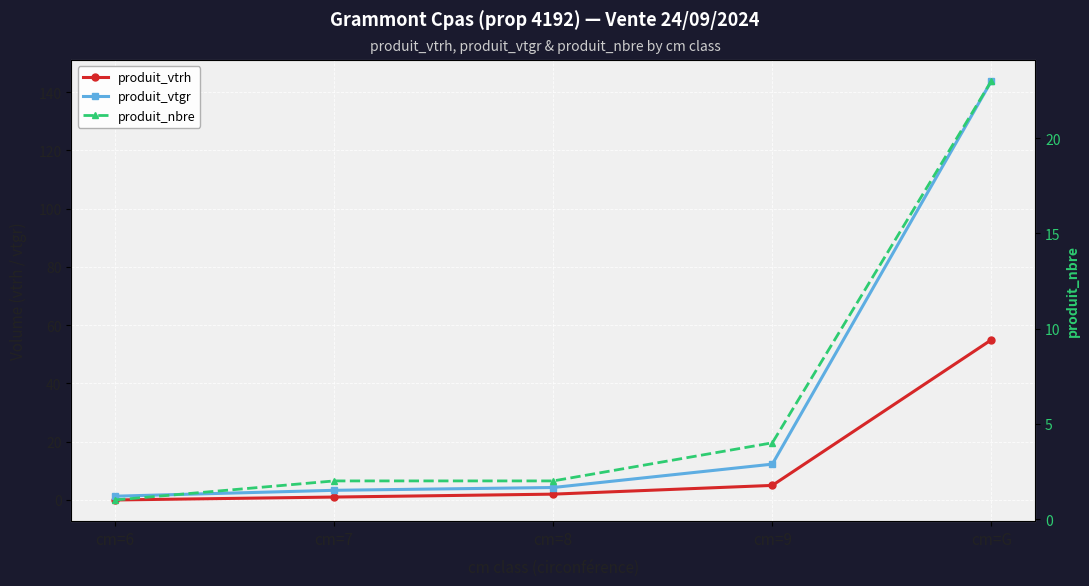

What is the spread (max minus min) of values at cm=8?

2.3